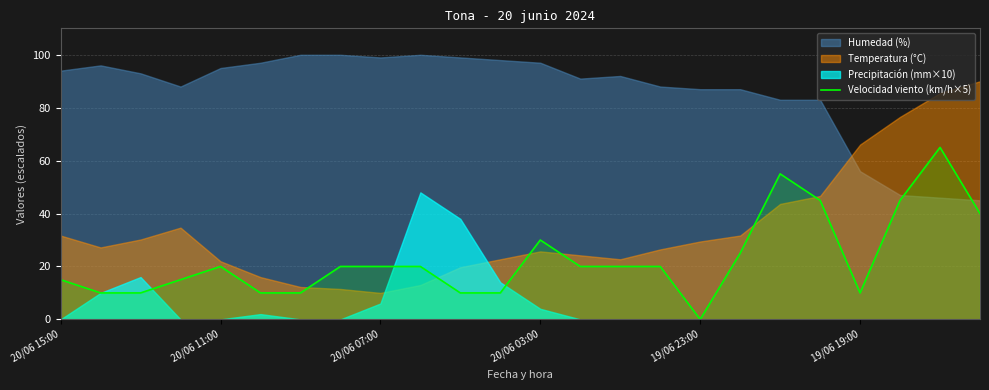

The value of Velocidad viento (km/h×5) at 20/06 15:00 is 10. True or false?

False